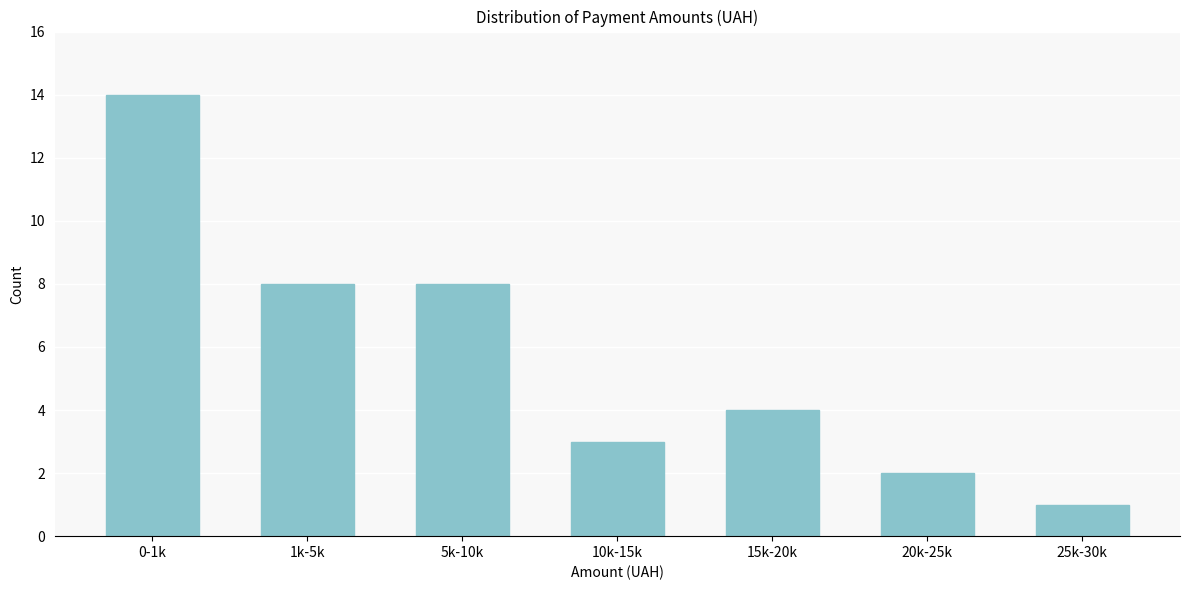

Reading left to right, transcribe all the data shown in this chart.

14	8	8	3	4	2	1